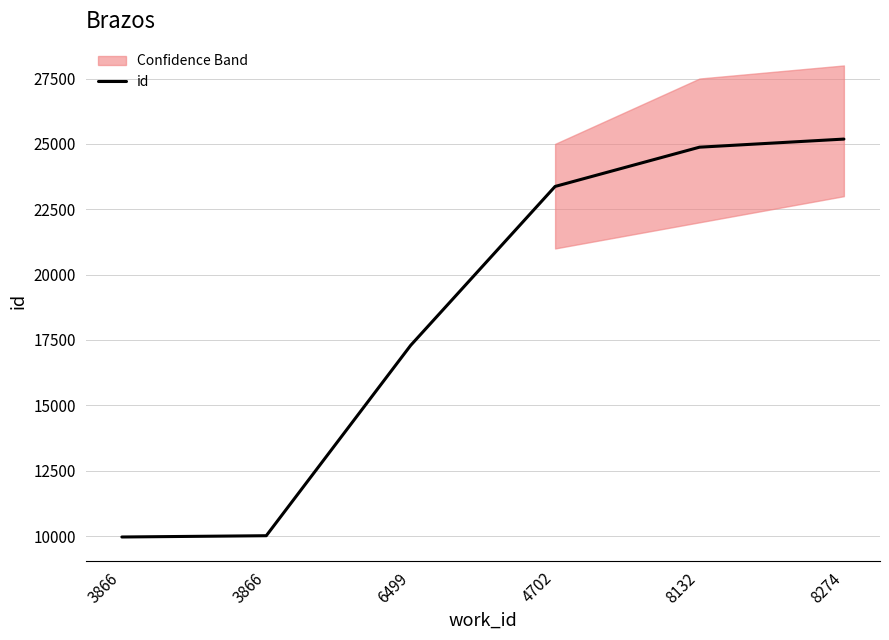

Reading left to right, extract all data points from this chart.

9963	10012	17294	23372	24874	25184